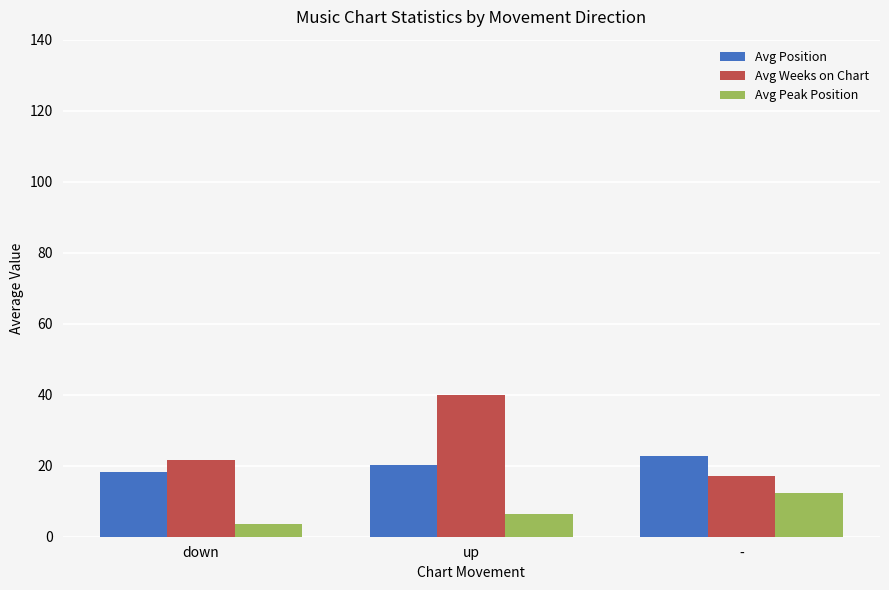

What is the approximate value of Avg Peak Position at -?

12.3